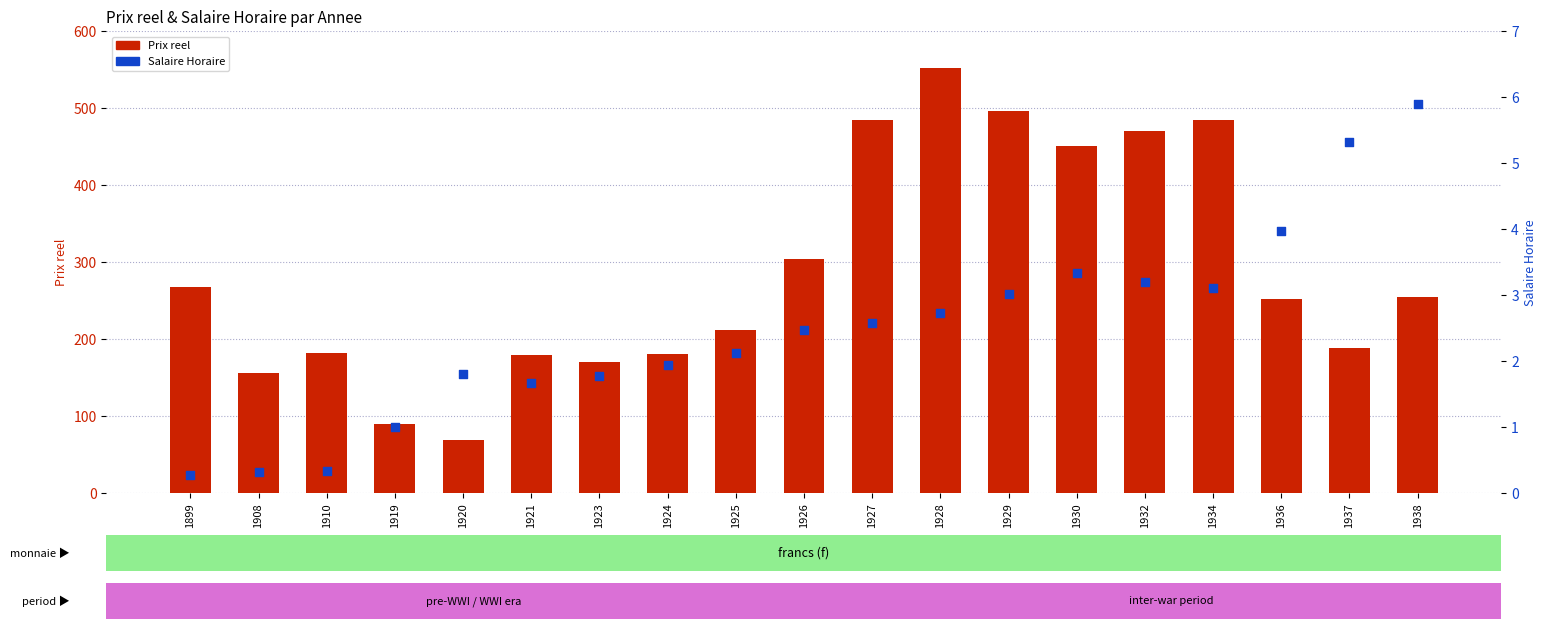

Which series has the largest total across all categories?

Prix reel